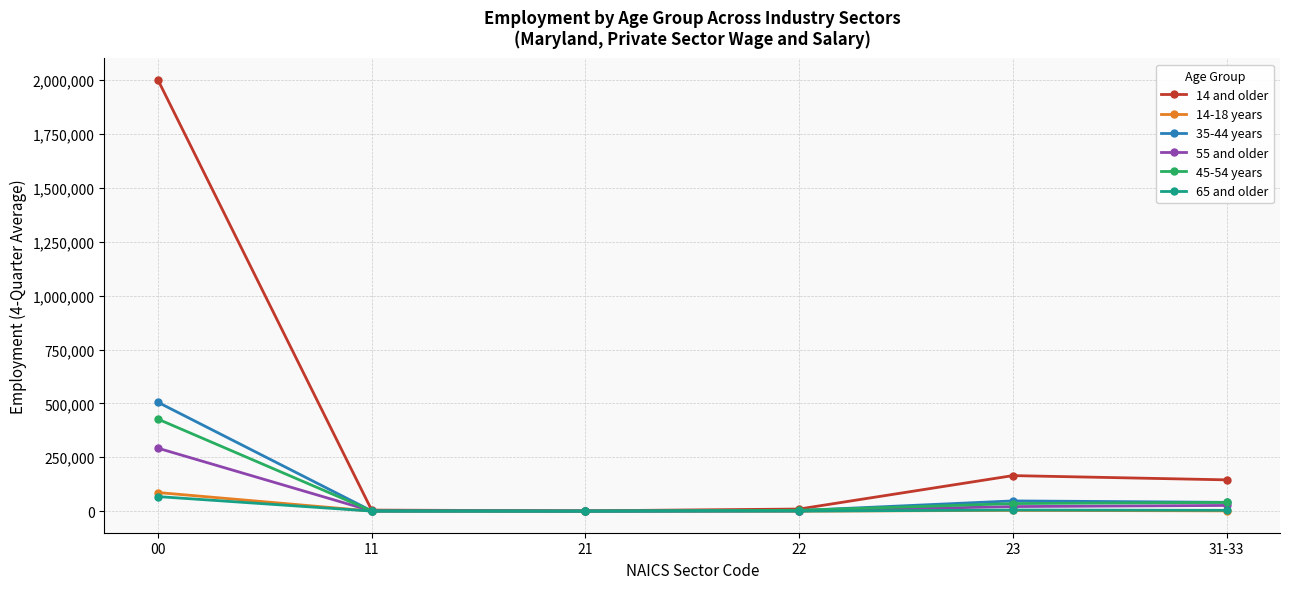

Which series has the largest total across all categories?

14 and older